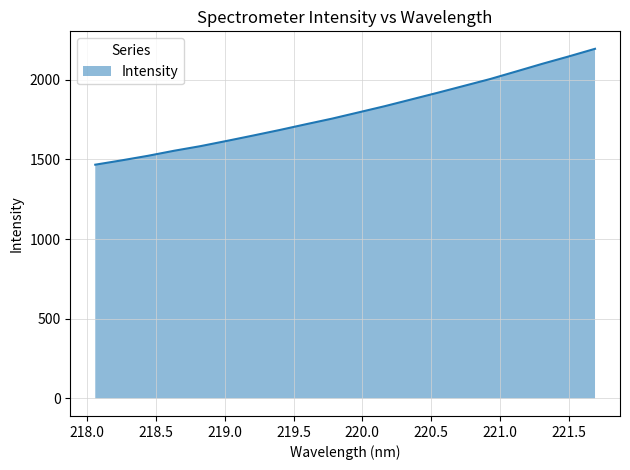

What is the minimum value shown in the chart?

1467.1